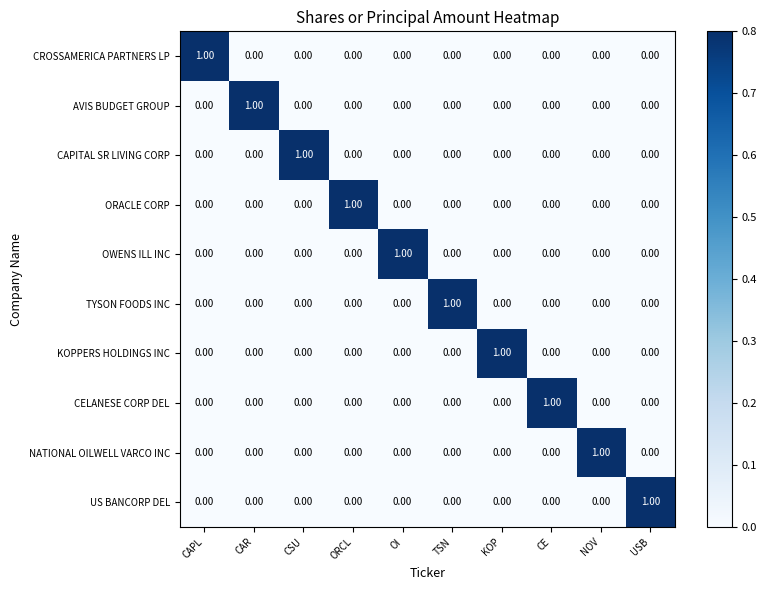

Count the number of data series in this chart.

10